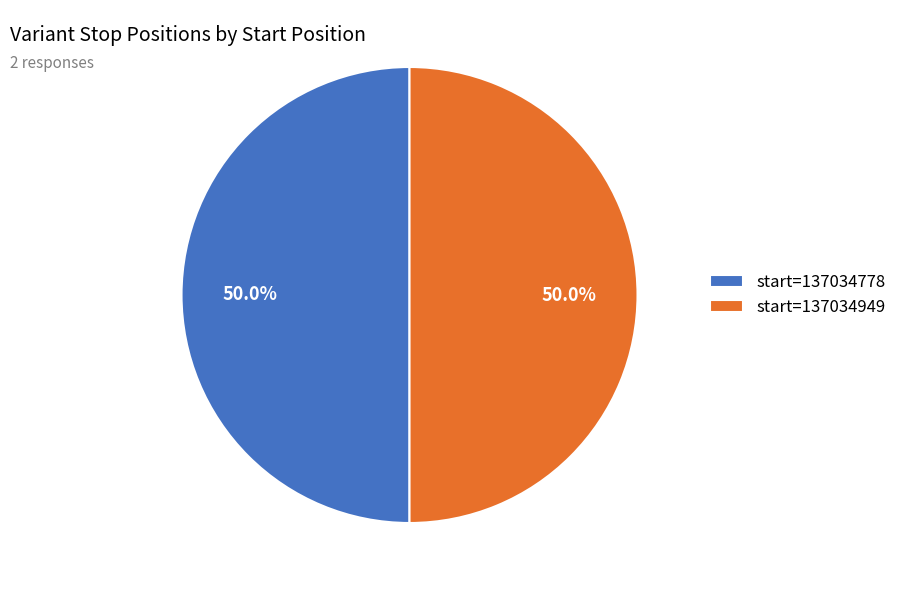

Do start=137034949 and start=137034778 together represent more than half of the pie?

Yes